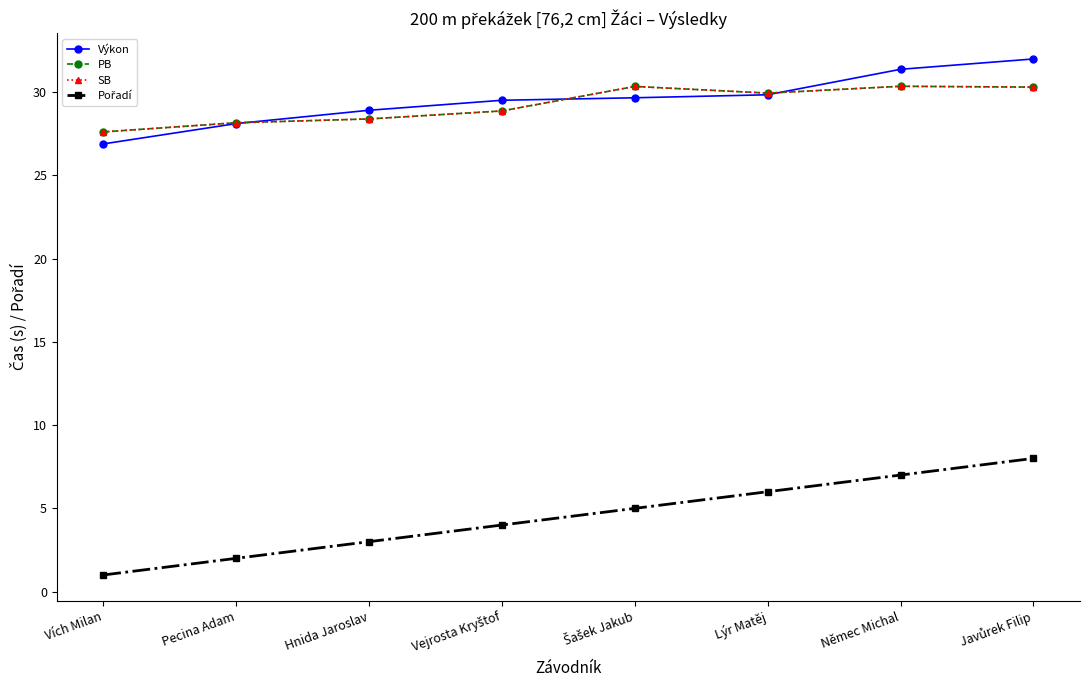

True or false: Výkon and Pořadí intersect in this chart.

False